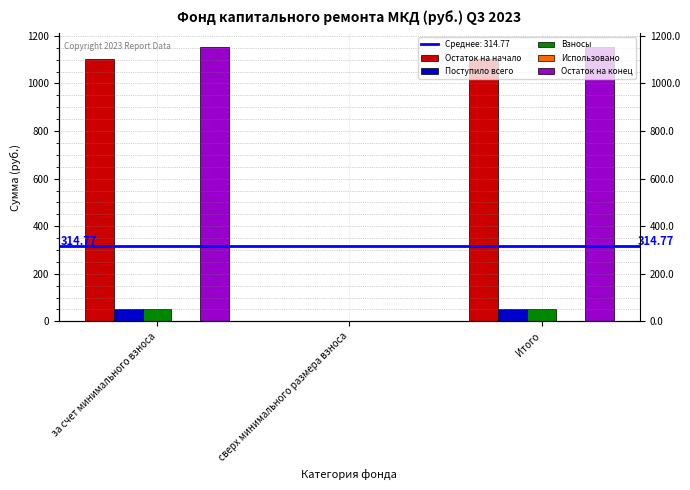

Read the Поступило всего value at за счет минимального взноса.

51.1